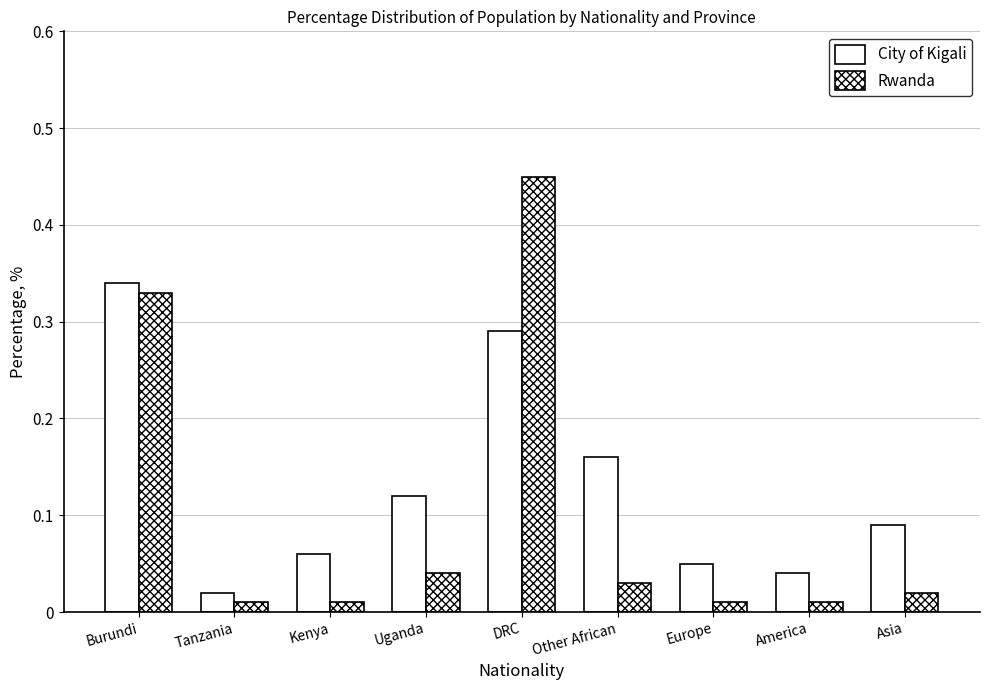

Count the number of categories in the chart.

9